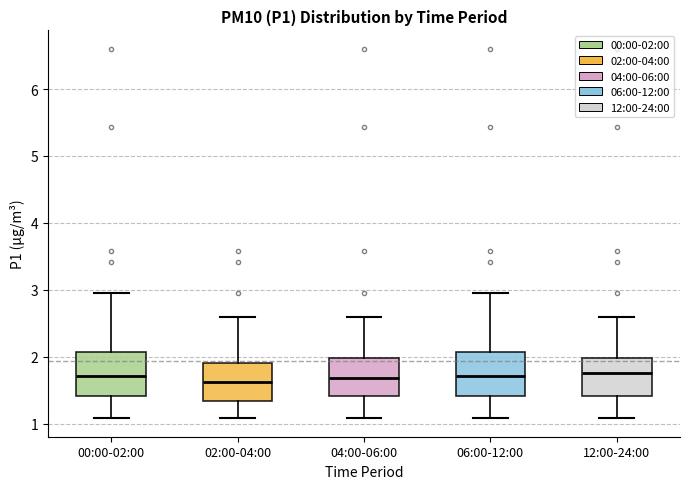

Where is the upper edge of the box for 06:00-12:00 on the y-axis? The values are not printed on the chart, so give them approximately, as read against the axis.

2.1